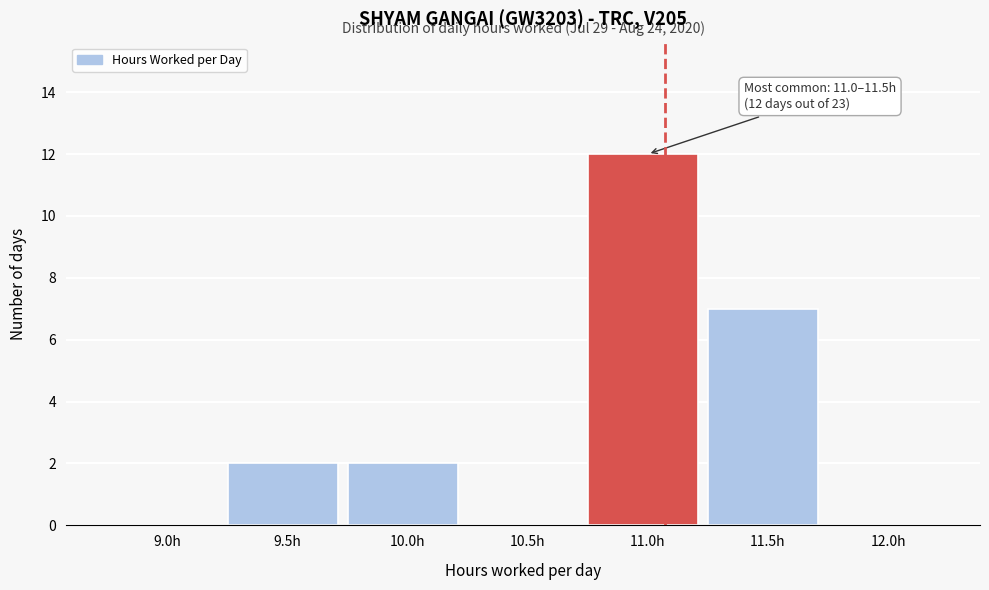

Reading right to left, what are all the values shown in this chart?

12.0h=0	11.5h=7	11.0h=12	10.5h=0	10.0h=2	9.5h=2	9.0h=0